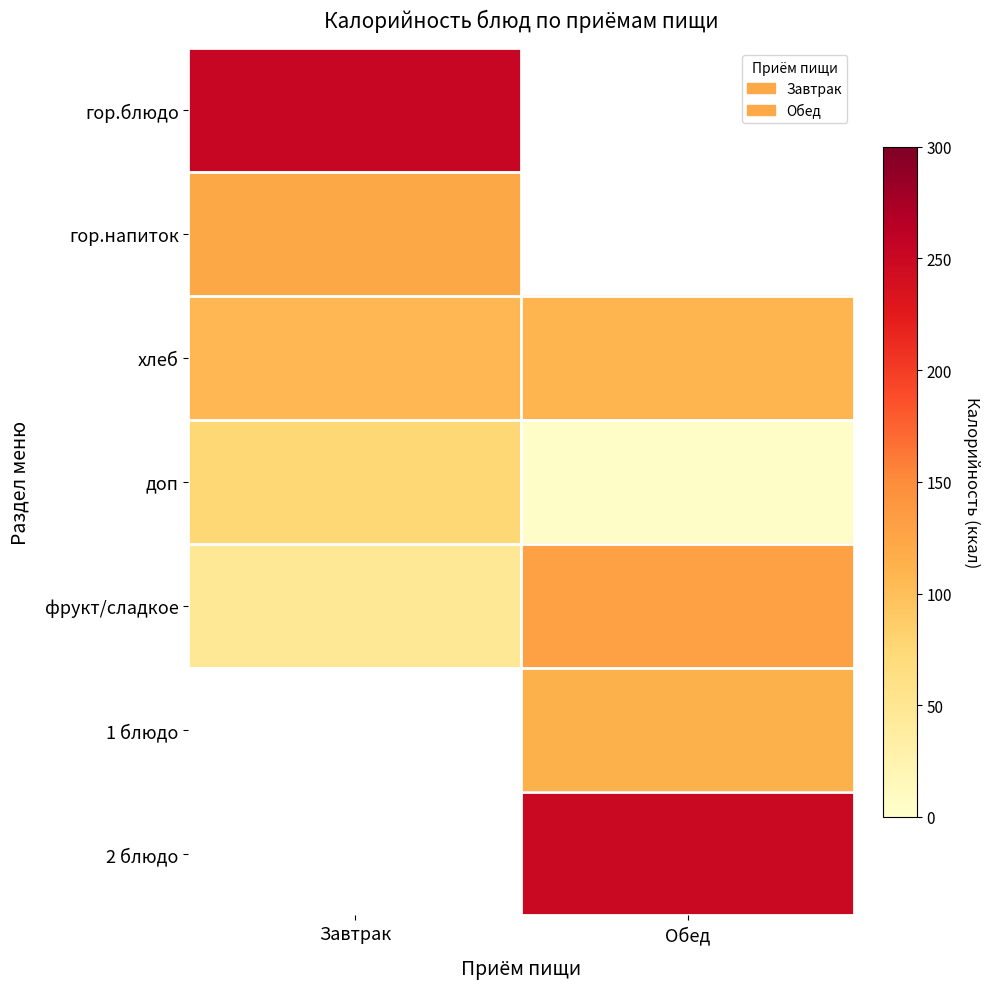

Where is гор.напиток nearest to the value 122?

Завтрак